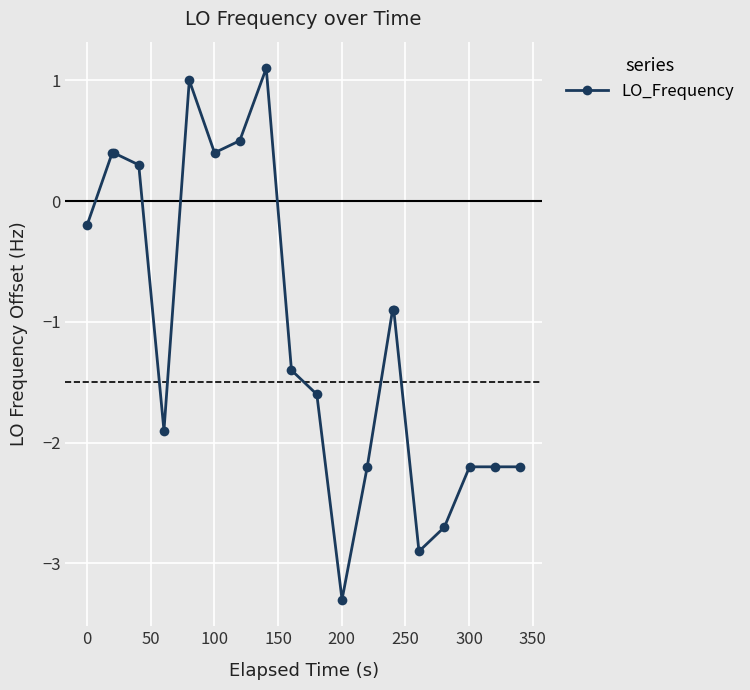

True or false: there are more than 1 points higher than both neighbors.

True